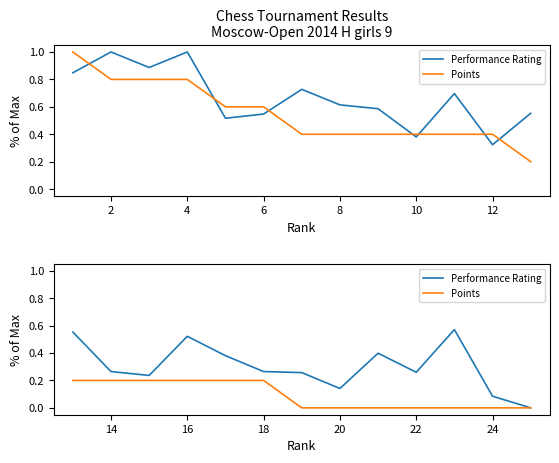

What is the spread (max minus min) of values at 8?

0.2